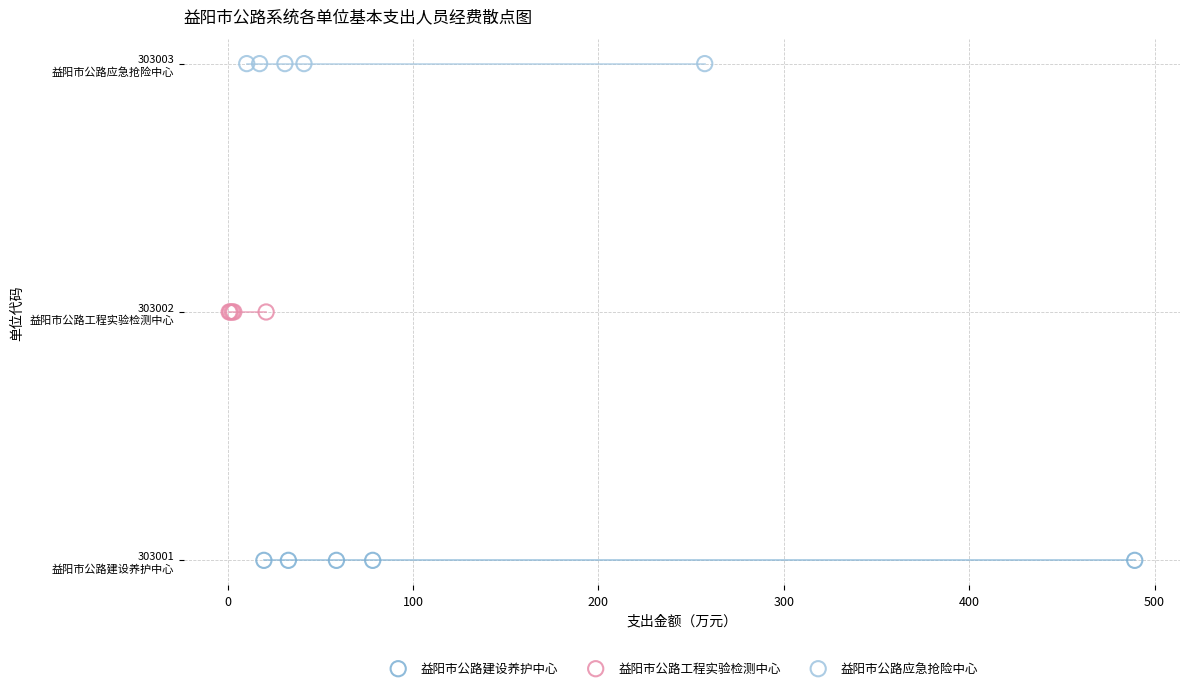

What are all the series names shown in the legend?

益阳市公路建设养护中心, 益阳市公路工程实验检测中心, 益阳市公路应急抢险中心